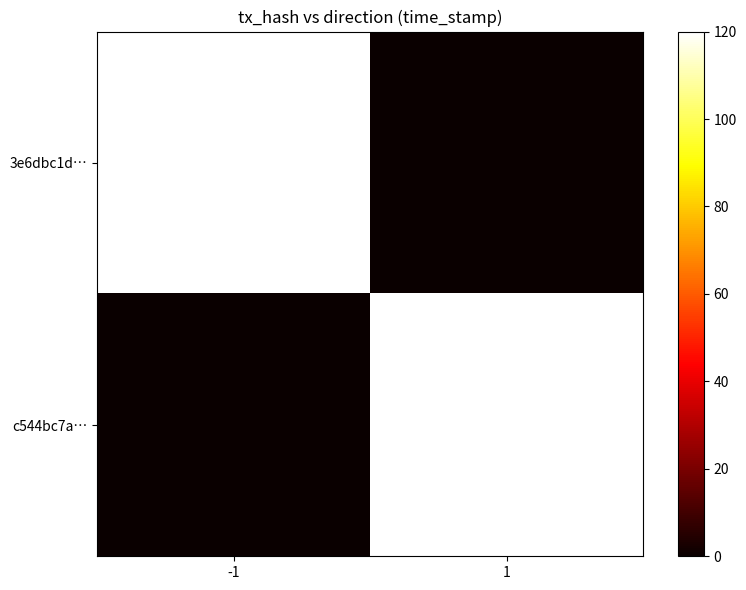

Which category has the lowest value across all series?

1